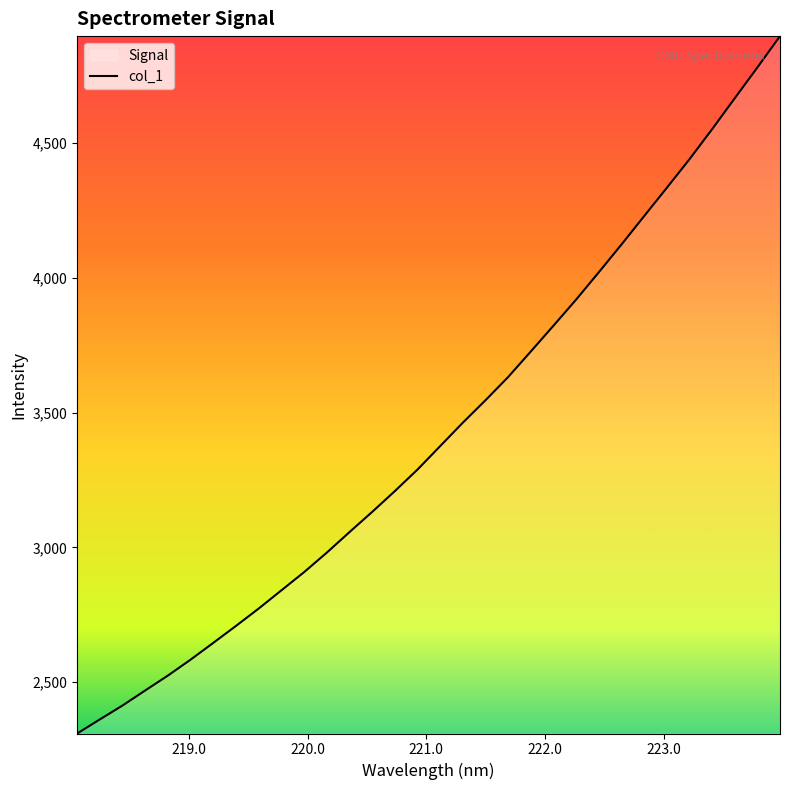

What is the difference between the maximum and minimum values?

2587.0